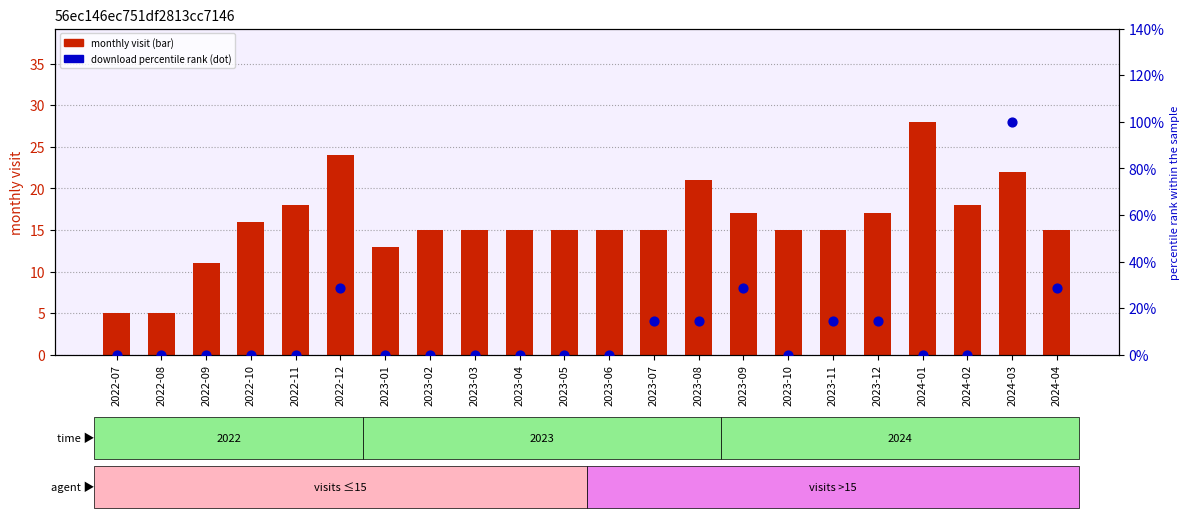

Which series has the largest total across all categories?

monthly visit